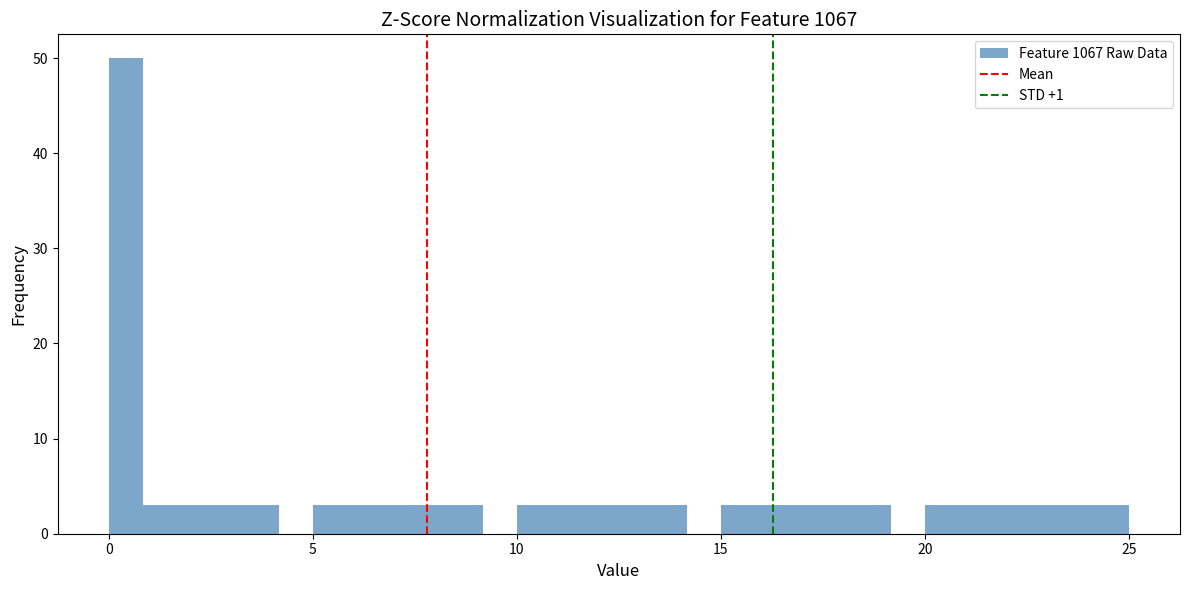

Around what value on the x-axis is the tallest bar? Give the approximate position of its centre, as read against the axis.

0.5